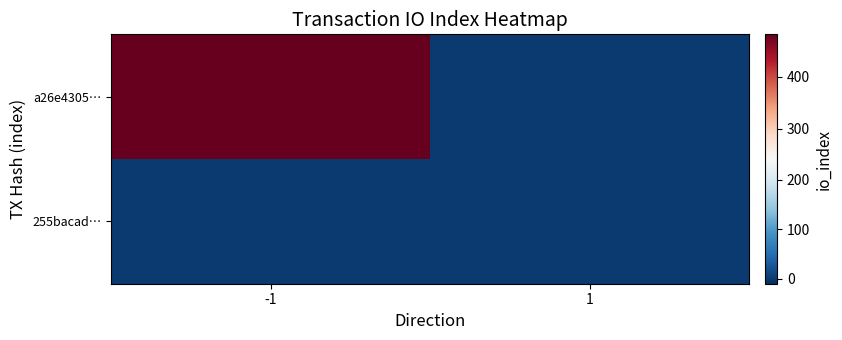

How many series are shown in this chart?

2